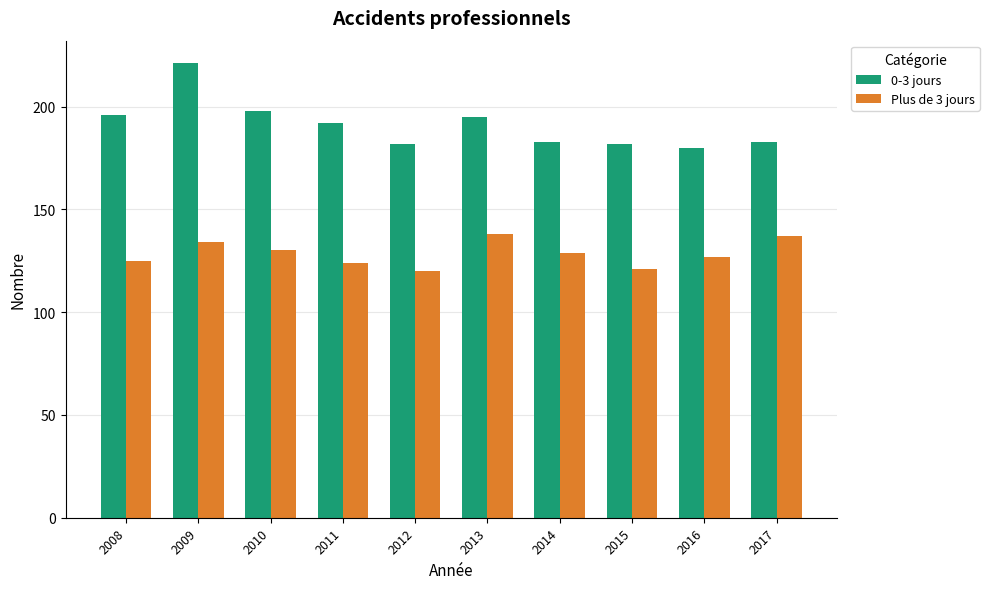

At which label does 0-3 jours reach its minimum?

2016